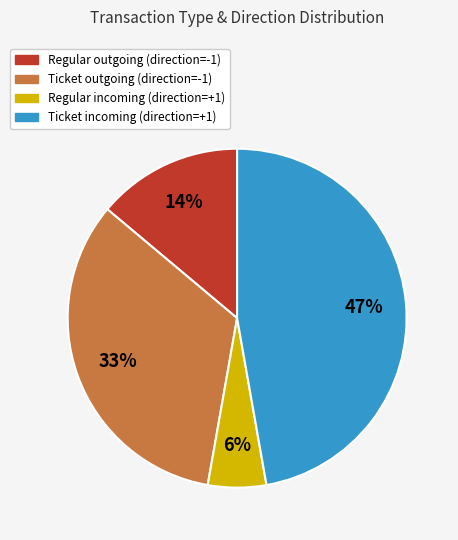

Is there a majority slice in this chart?

No